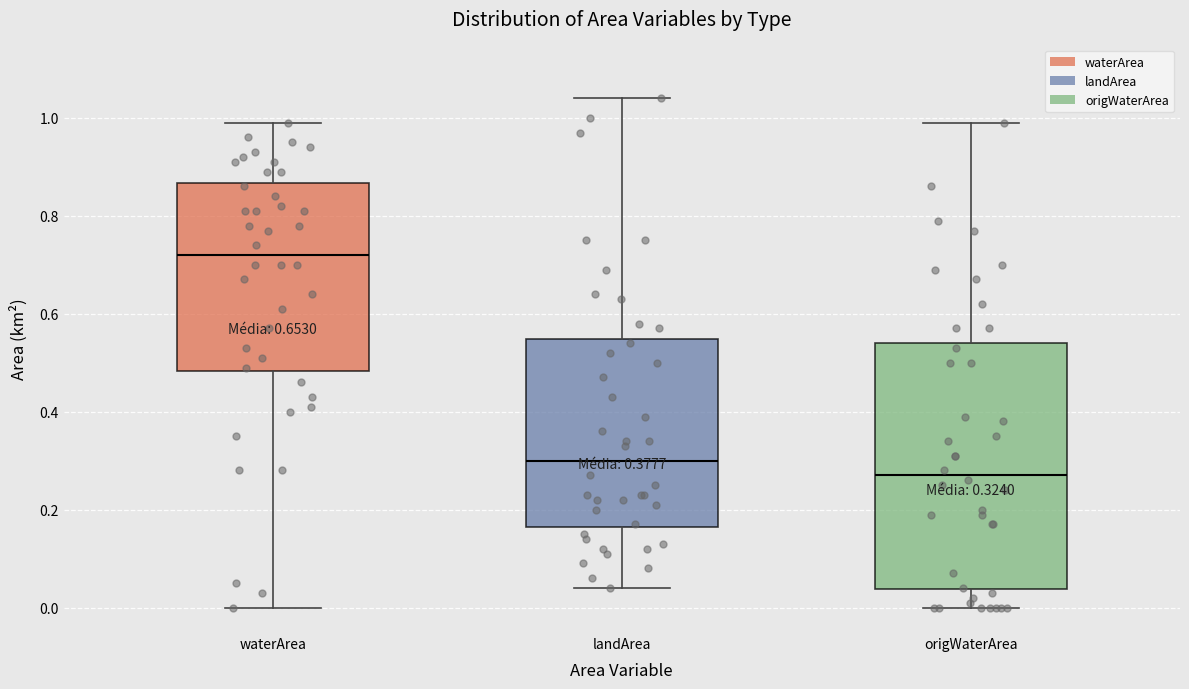

Which box's median line is the lowest?

origWaterArea